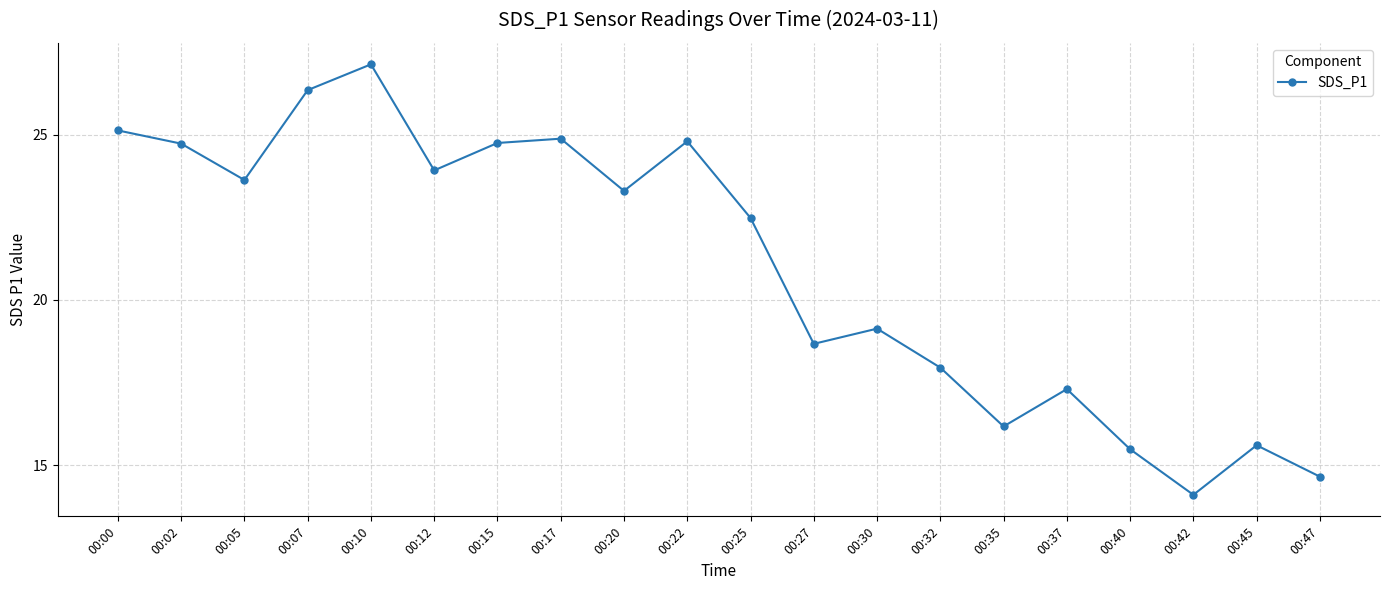

What is the difference between the maximum and minimum values?

13.0